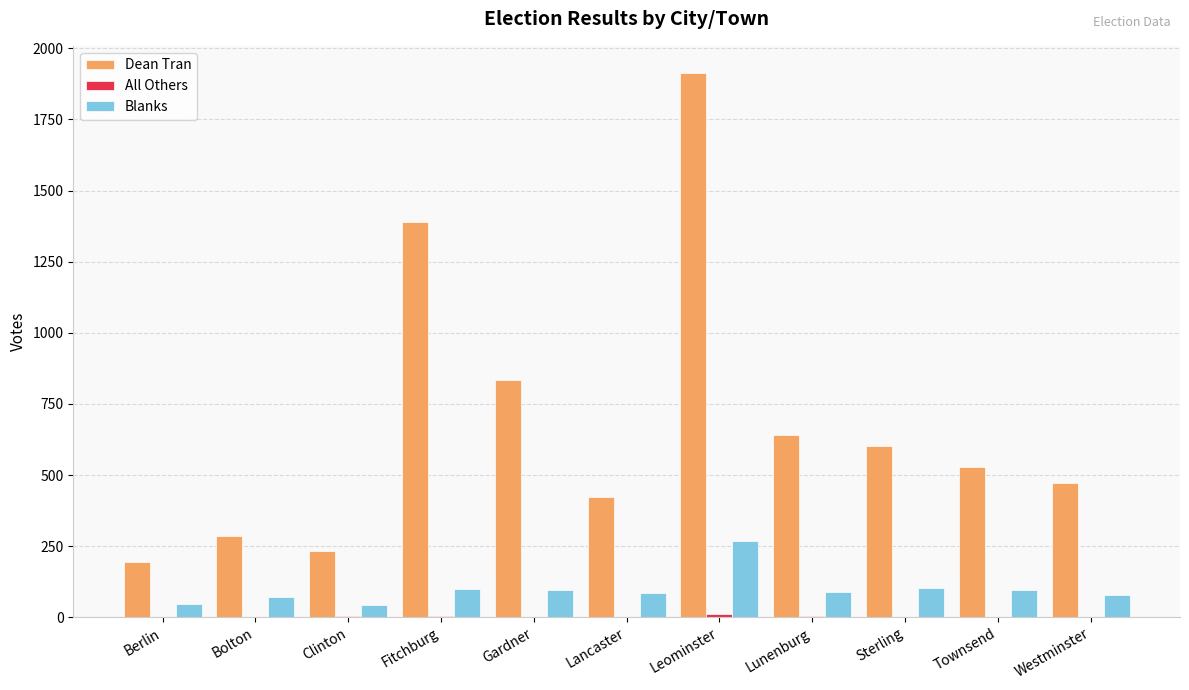

True or false: Blanks has a value of 86 at Lancaster.

True